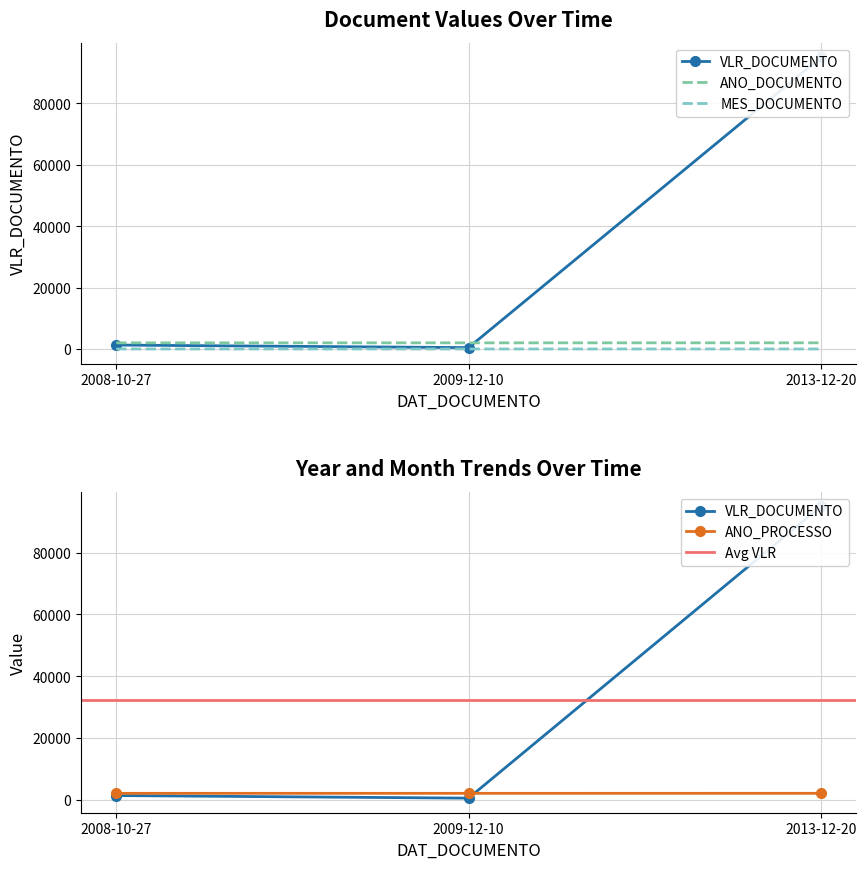

What is the maximum value shown in the chart?

95000.0